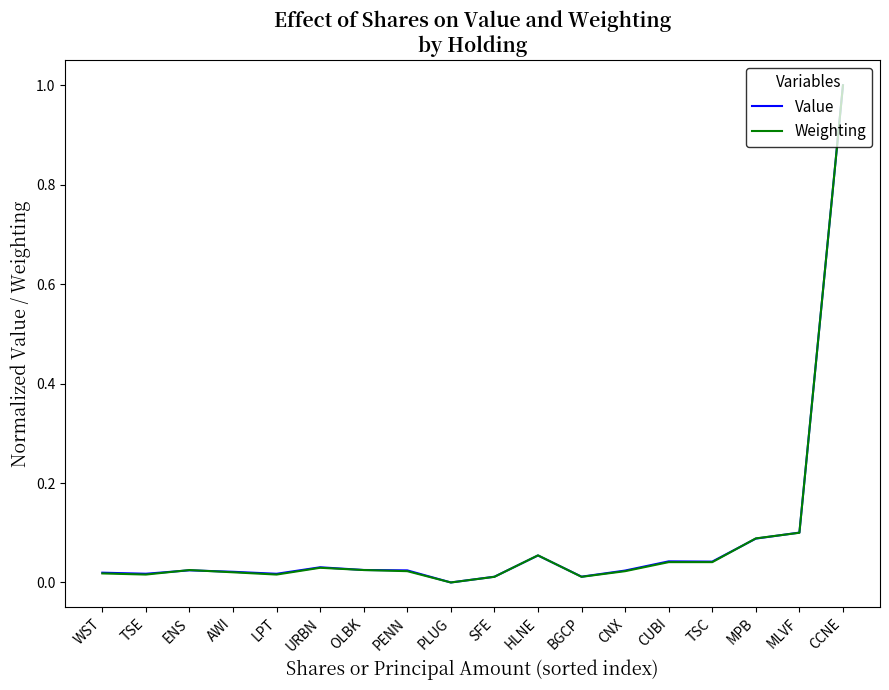

What position from the right is ENS?

16